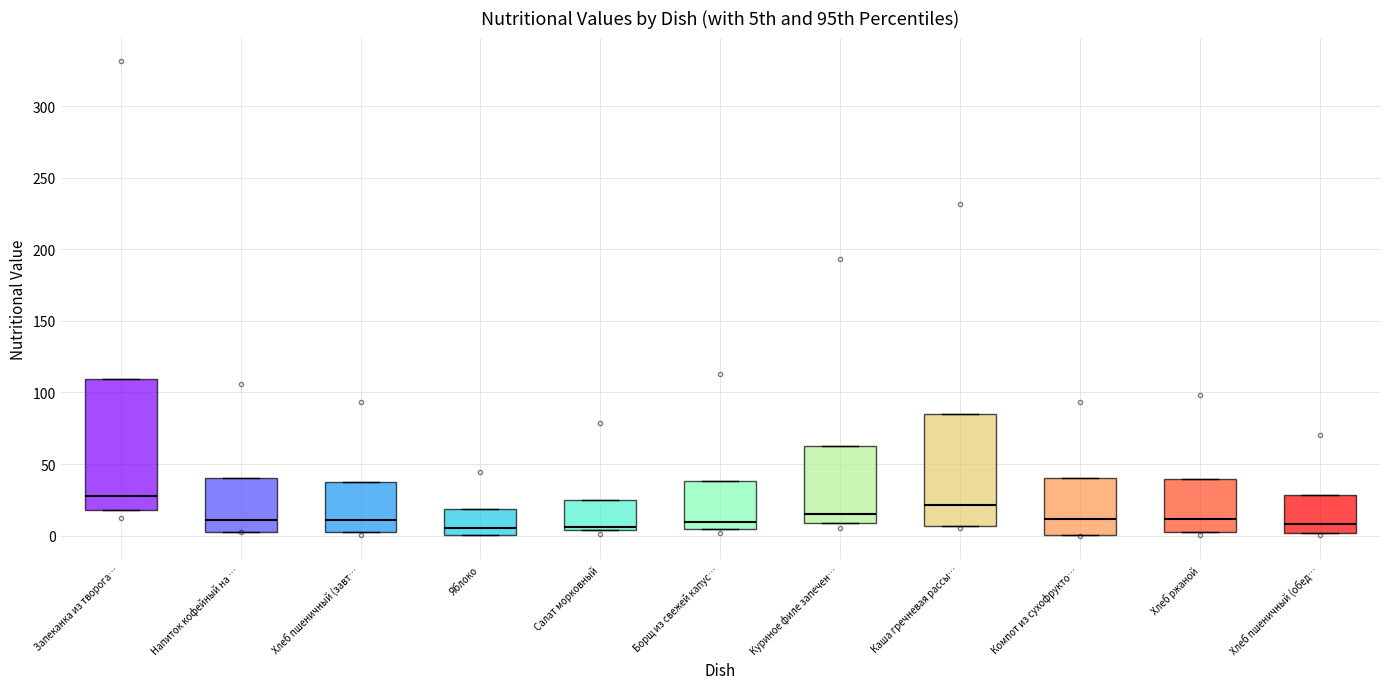

Reading left to right, transcribe this box plot: for each box, give where its median line is, the range the box spans, and where its two whiskers end, as read against the y-axis. The values are not printed on the chart, so give them approximately, as read against the axis.

Запеканка из творога…: median 30, box 20 to 110, whiskers 20 to 110
Напиток кофейный на …: median 10, box 5 to 40, whiskers 5 to 40
Хлеб пшеничный (завт…: median 10, box 0 to 40, whiskers 0 to 40
Яблоко: median 5, box 0 to 20, whiskers 0 to 20
Салат морковный: median 5 (just above the box's lower edge), box 5 to 25, whiskers 5 to 25
Борщ из свежей капус…: median 10, box 5 to 40, whiskers 5 to 40
Куриное филе запечен…: median 15, box 10 to 65, whiskers 10 to 65
Каша гречневая рассы…: median 20, box 5 to 85, whiskers 5 to 85
Компот из сухофрукто…: median 10, box 0 to 40, whiskers 0 to 40
Хлеб ржаной: median 10, box 5 to 40, whiskers 5 to 40
Хлеб пшеничный (обед…: median 10, box 0 to 30, whiskers 0 to 30